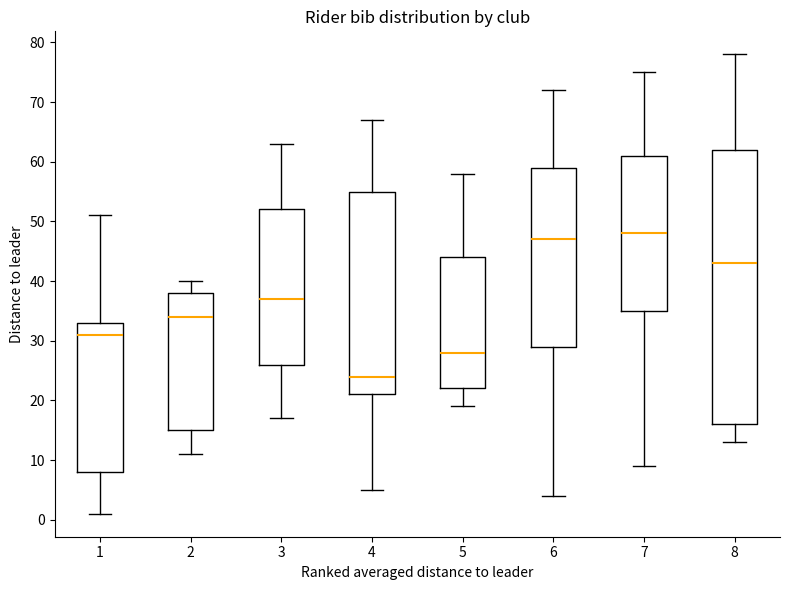

Which box has the highest median line?

7